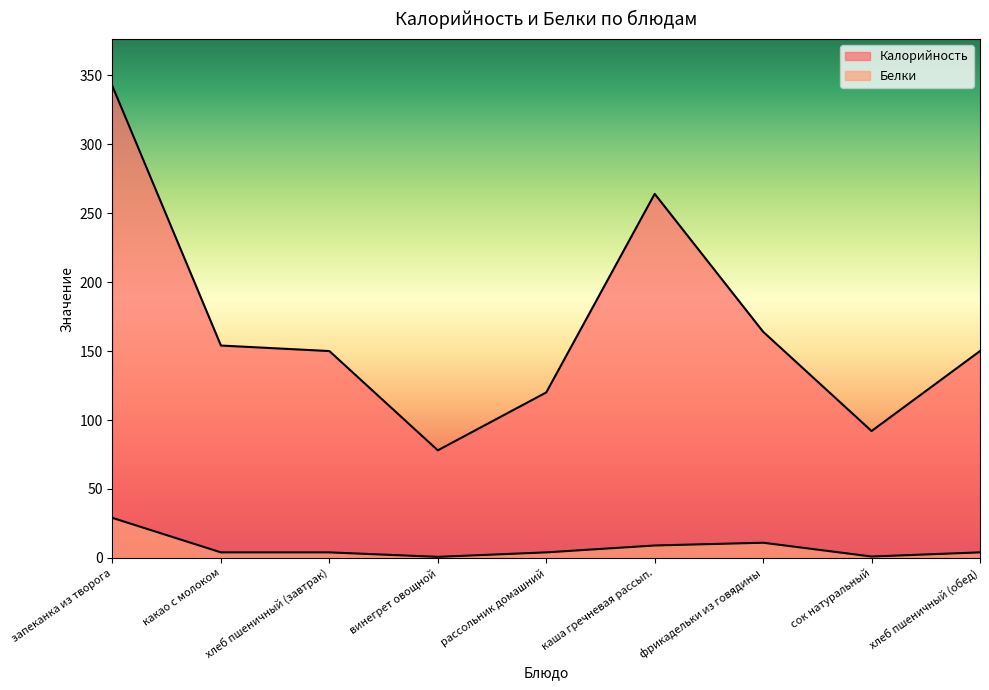

What is the value of the Белки point at the 5th from the left?

4.0